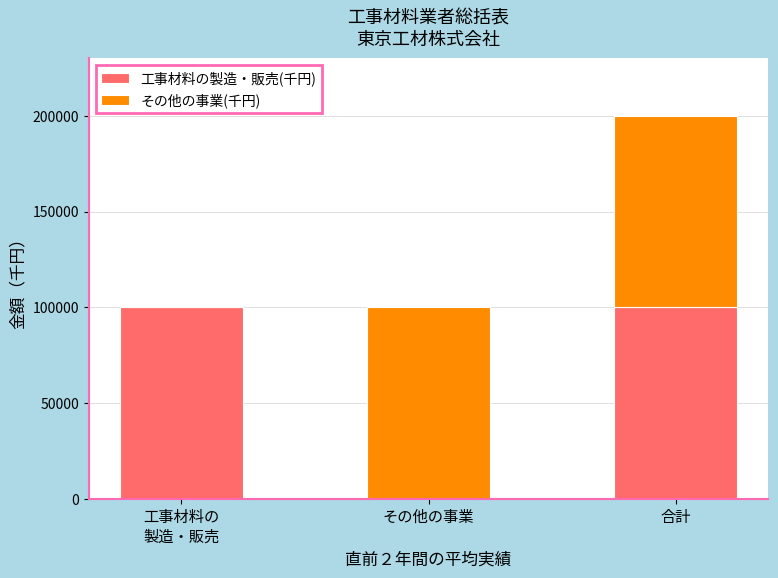

At which category is the sum across all series the highest?

合計